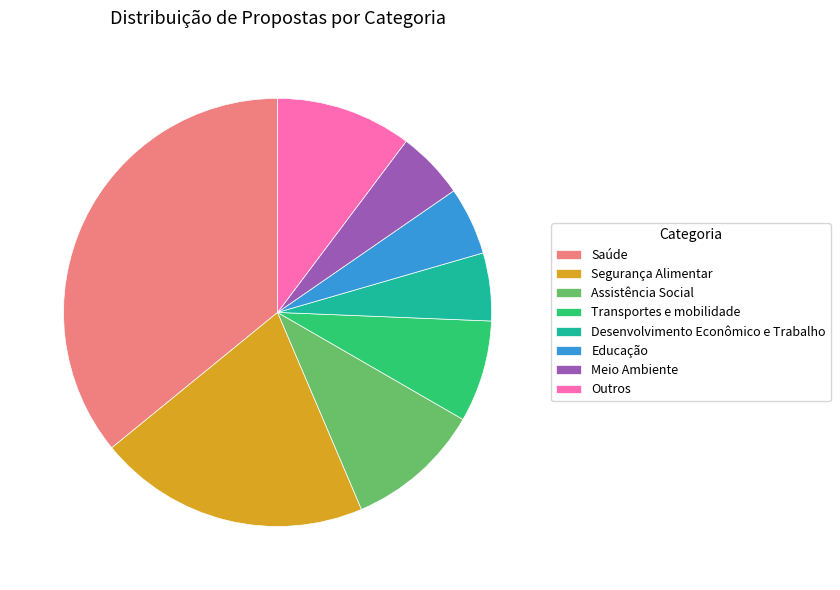

Which slice is the largest?

Saúde